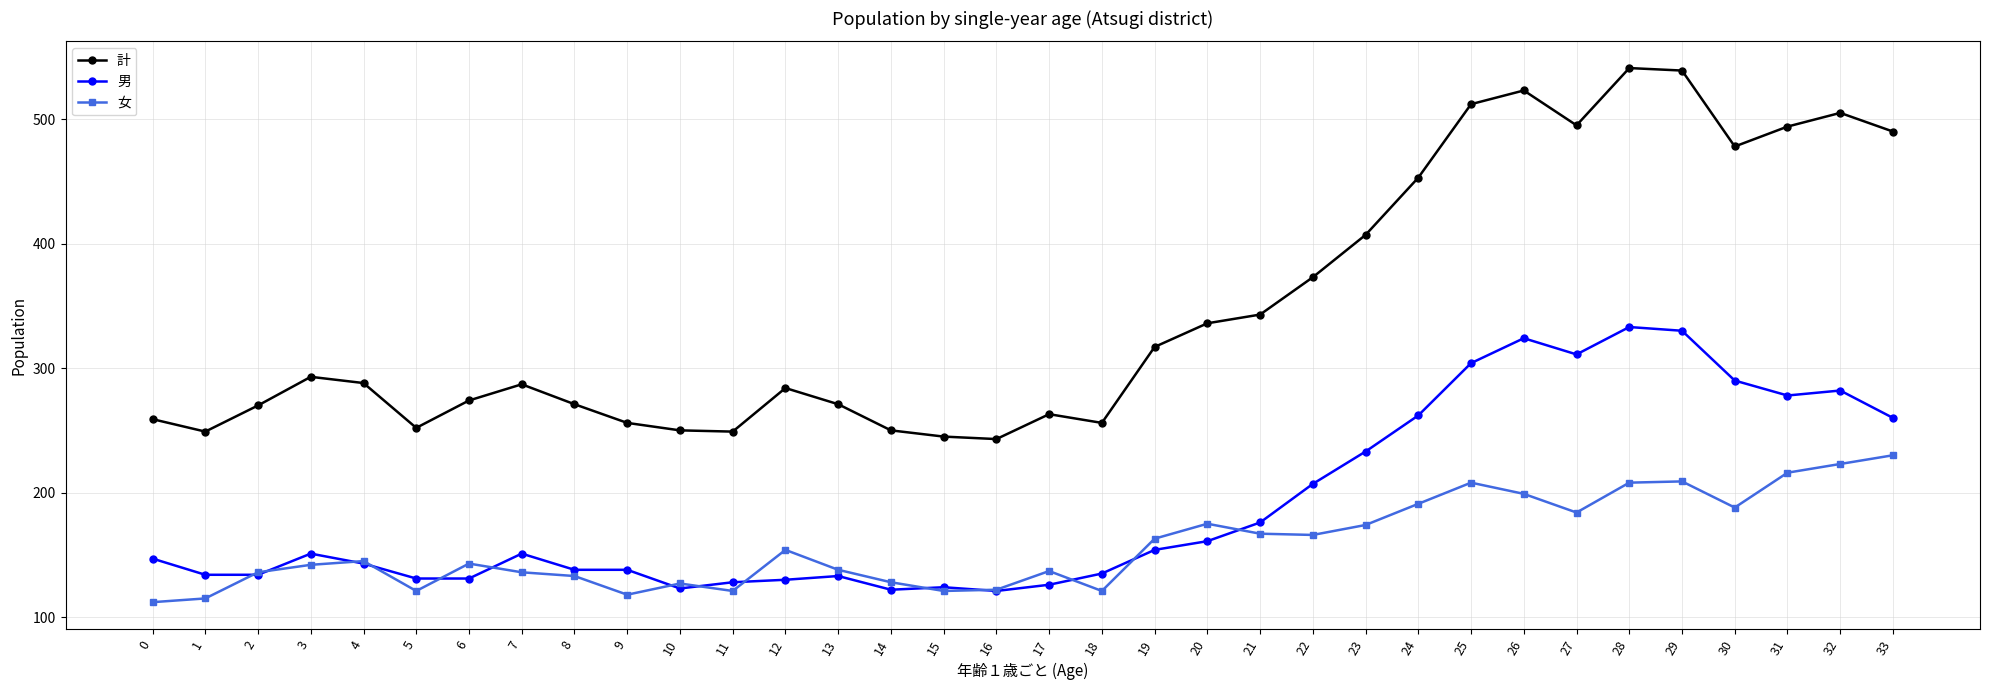

Which series has the largest range (max minus min)?

計